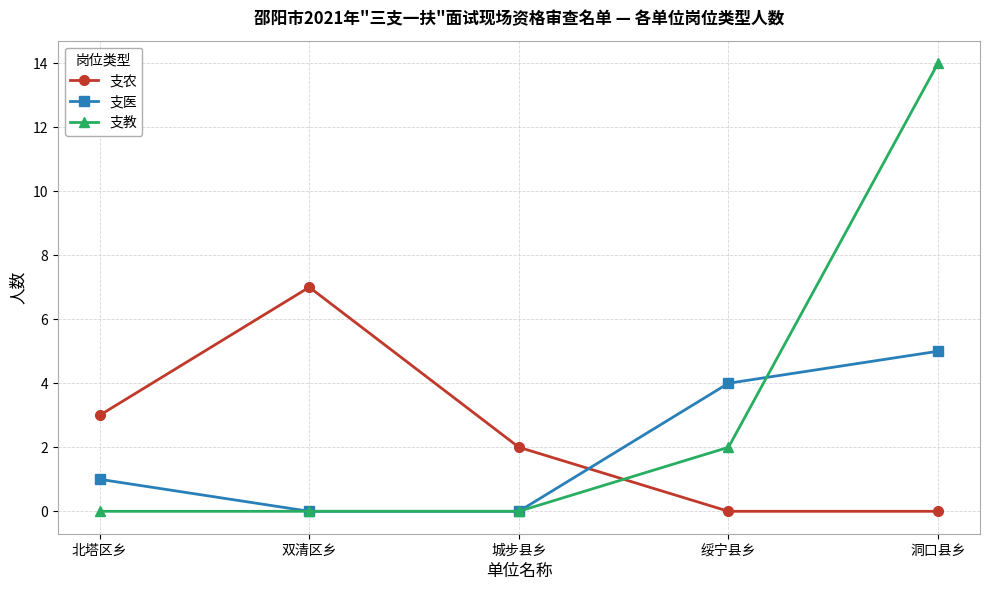

What is the label of the 1st point from the right?

洞口县乡